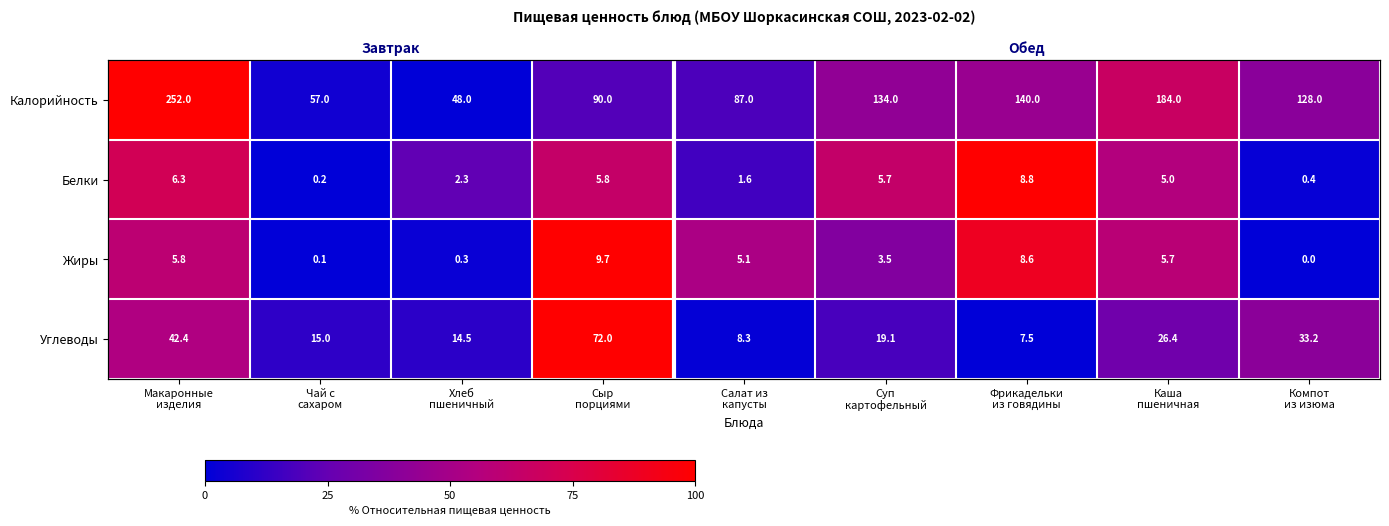

At how many categories does at least one series exceed 44?

6